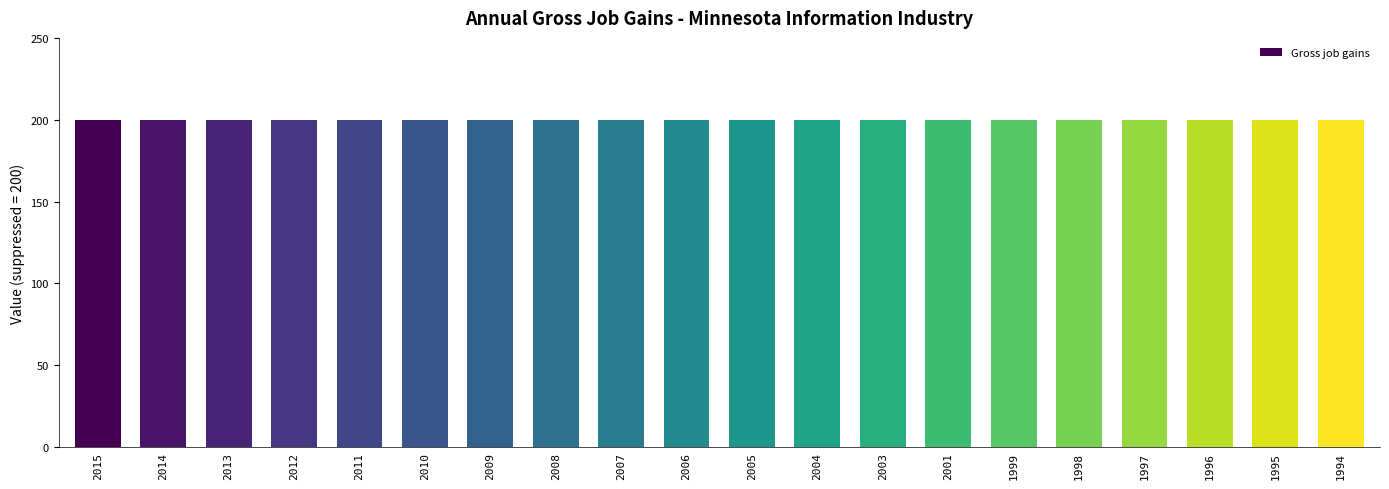

Which series changed the most between 1998 and 2003?

Gross job gains